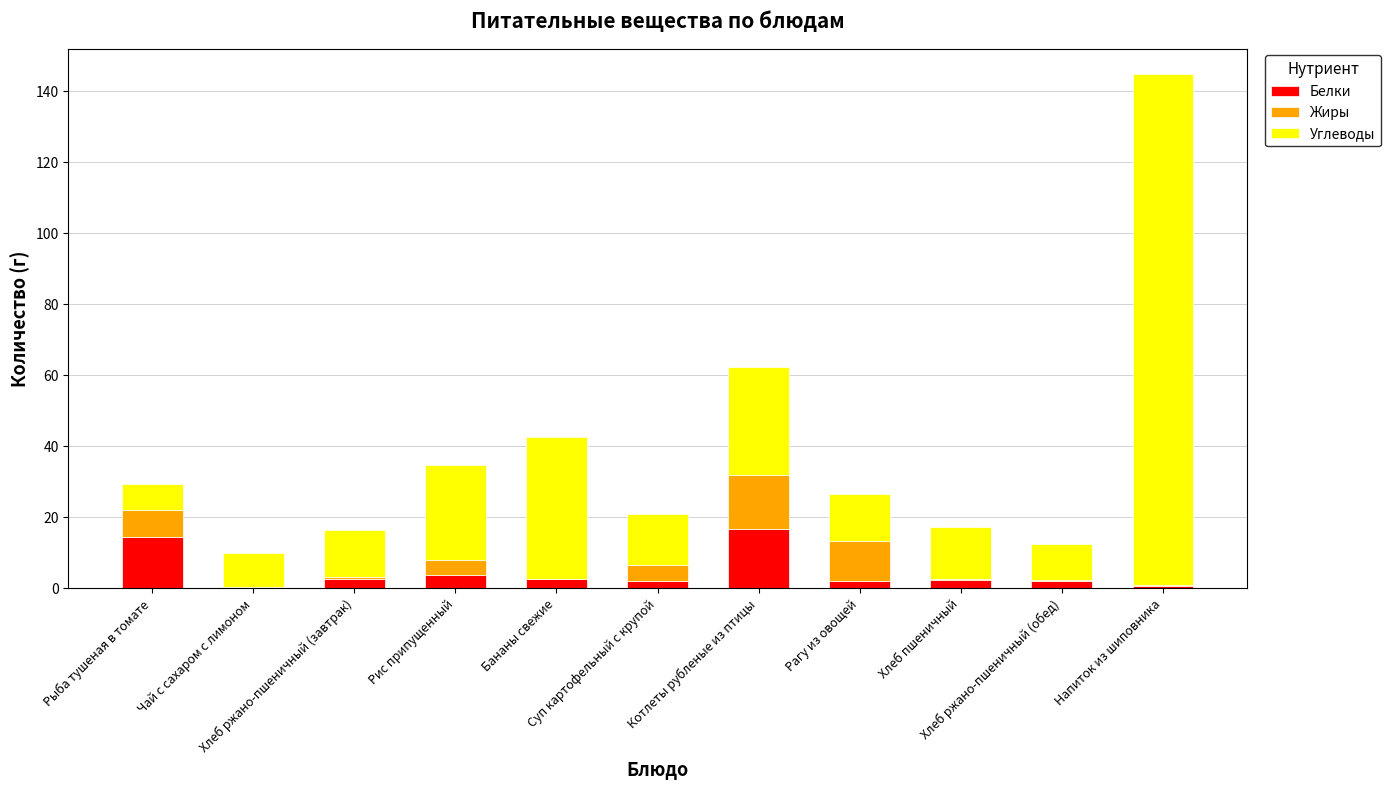

What is the sum of all Жиры values?

44.5